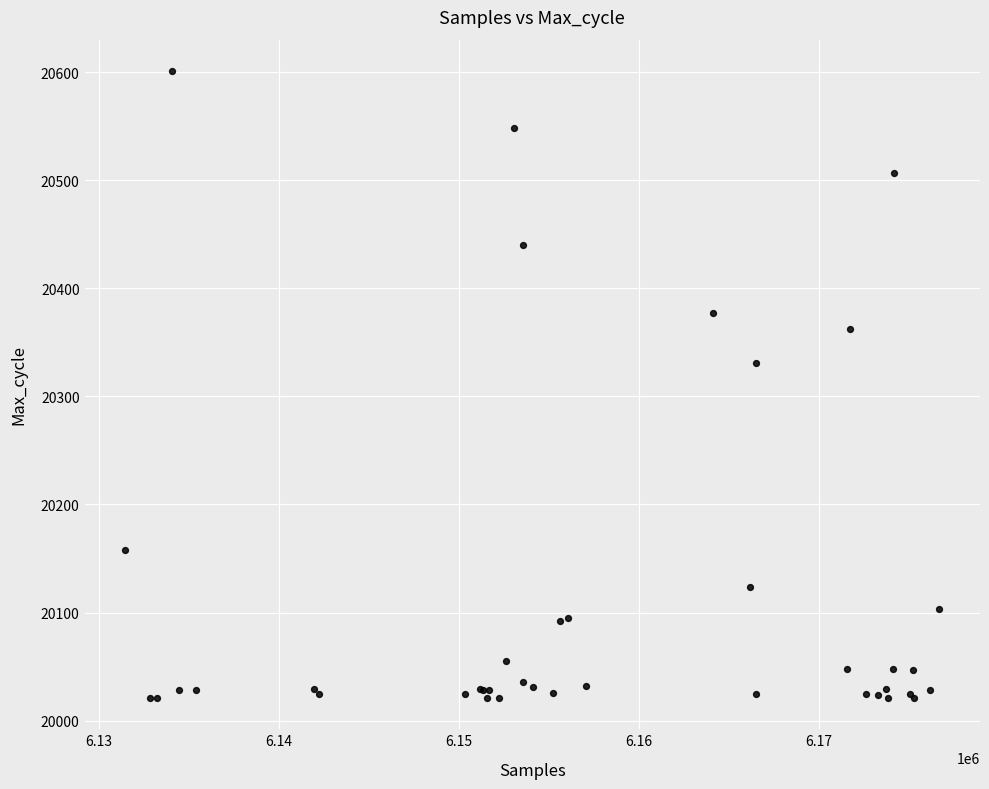

What Y value in the scatter plot is closest to 20311?

20331